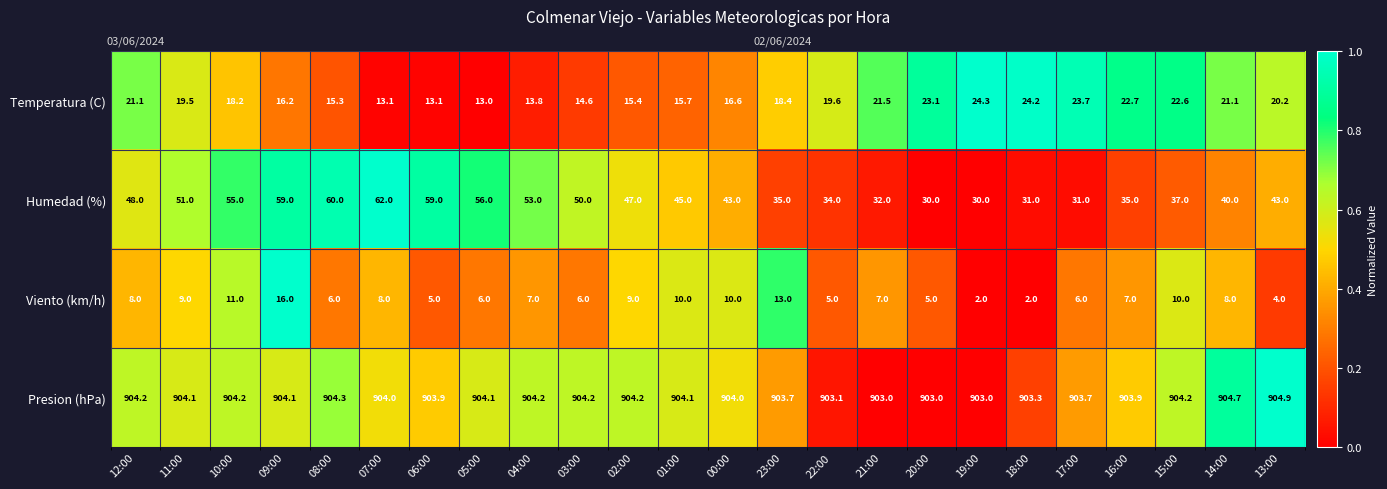

The value of Viento (km/h) at 10:00 is 0.6. True or false?

True